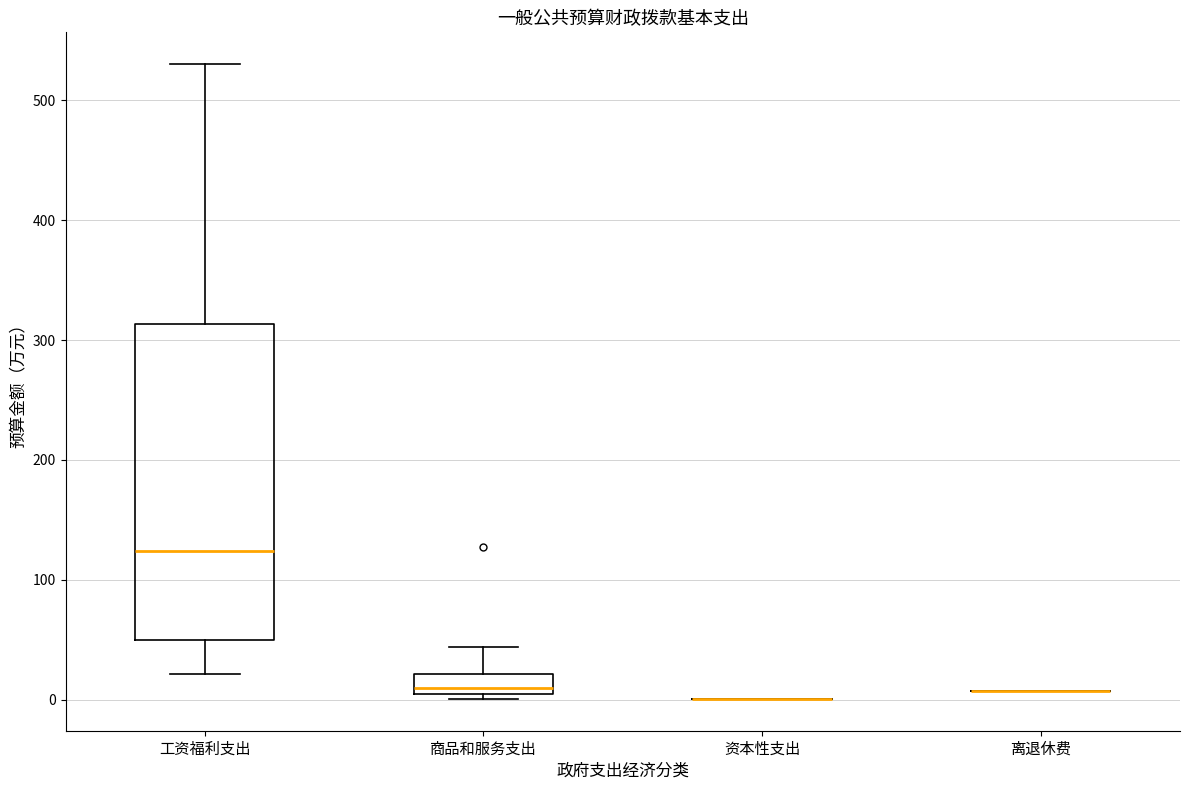

Which box is the tallest, from its lower edge to its upper edge?

工资福利支出